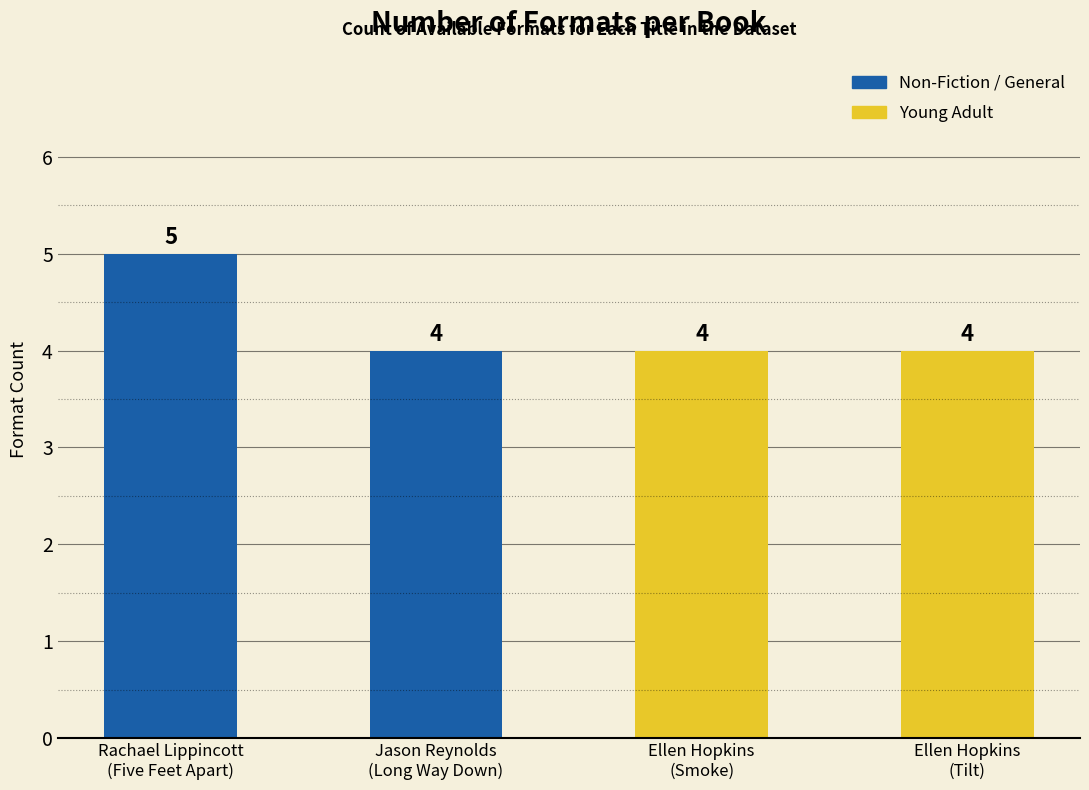

How many categories are shown in the chart?

4